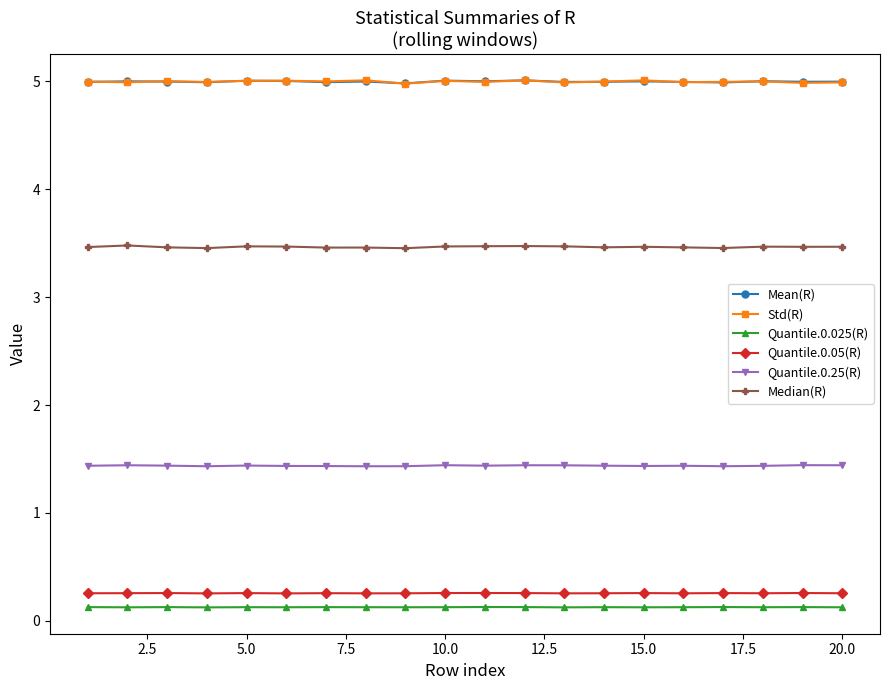

At how many categories does at least one series exceed 4?

20